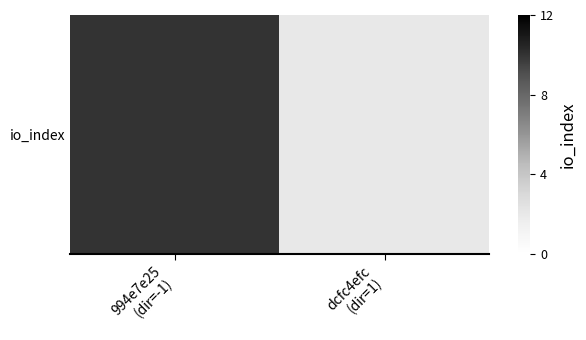

Reading left to right, what are all the values shown in this chart?

994e7e25
(dir=-1)=10	dcfc4efc
(dir=1)=2